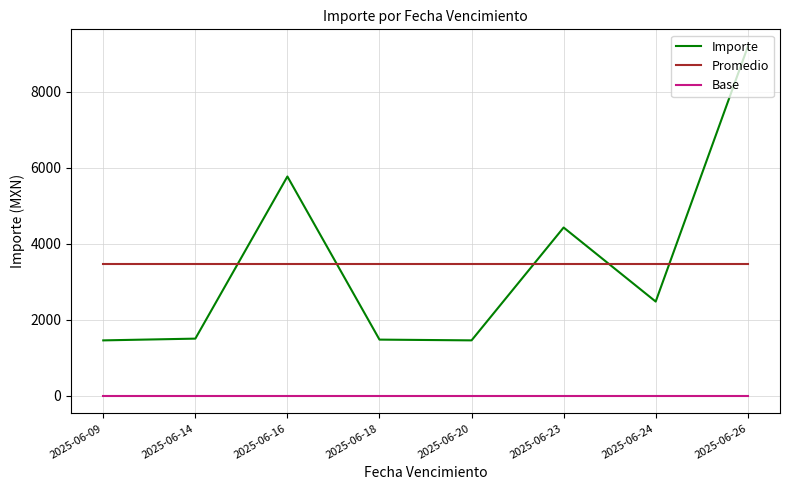

At which label is Importe closest to 5321?

2025-06-16